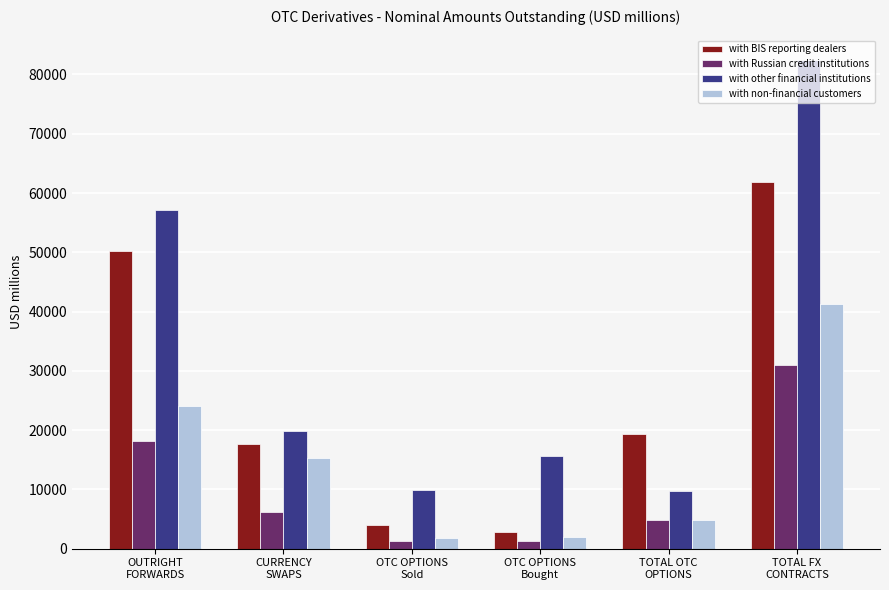

Is the value of with BIS reporting dealers at TOTAL FX
CONTRACTS greater than the value of with Russian credit institutions at TOTAL FX
CONTRACTS?

Yes